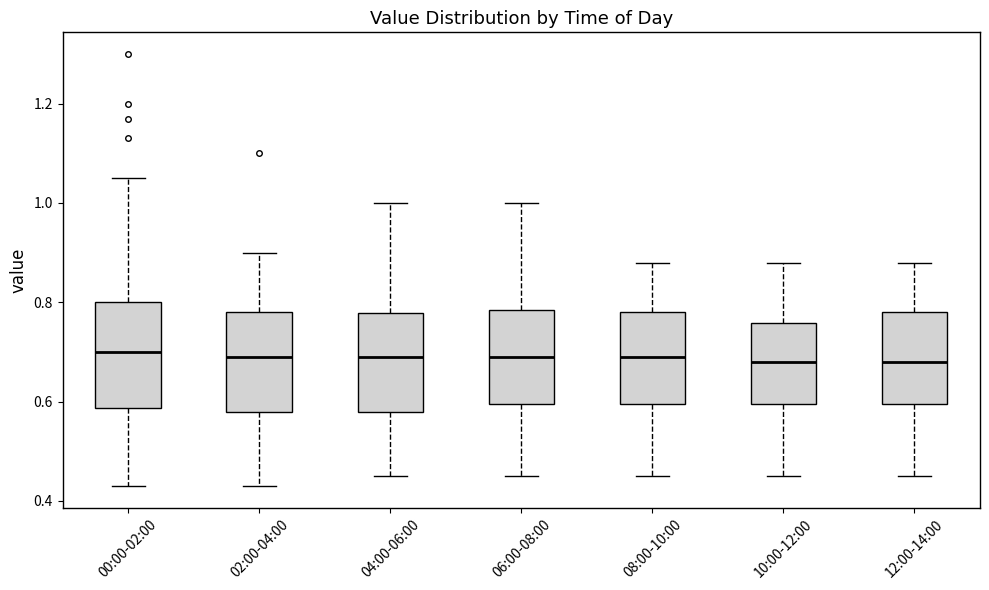

Reading left to right, read every box against the y-axis: the position of its median line, the range the box covers, and the ends of its whiskers. The values are not printed on the chart, so give them approximately, as read against the axis.

00:00-02:00: median 0.70, box 0.58 to 0.80, whiskers 0.44 to 1.06
02:00-04:00: median 0.70, box 0.58 to 0.78, whiskers 0.44 to 0.90
04:00-06:00: median 0.70, box 0.58 to 0.78, whiskers 0.46 to 1.00
06:00-08:00: median 0.70, box 0.60 to 0.78, whiskers 0.46 to 1.00
08:00-10:00: median 0.70, box 0.60 to 0.78, whiskers 0.46 to 0.88
10:00-12:00: median 0.68, box 0.60 to 0.76, whiskers 0.46 to 0.88
12:00-14:00: median 0.68, box 0.60 to 0.78, whiskers 0.46 to 0.88